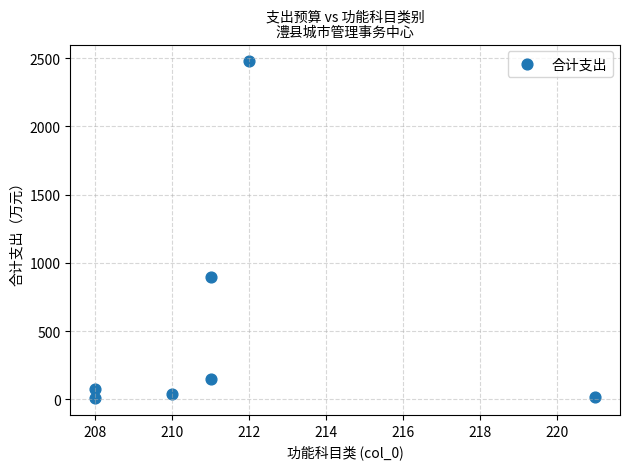

What Y value in the scatter plot is closest to 1243?

900.0